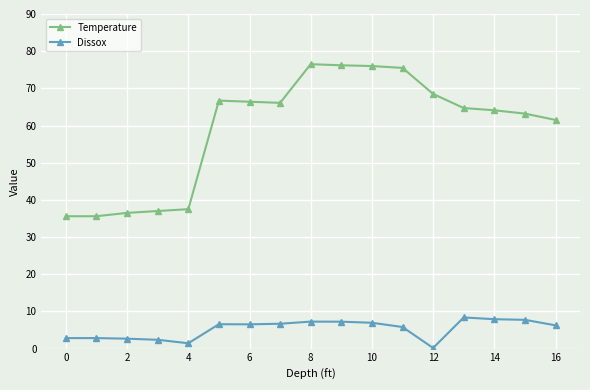

True or false: Dissox has more than 2 interior local peaks.

True